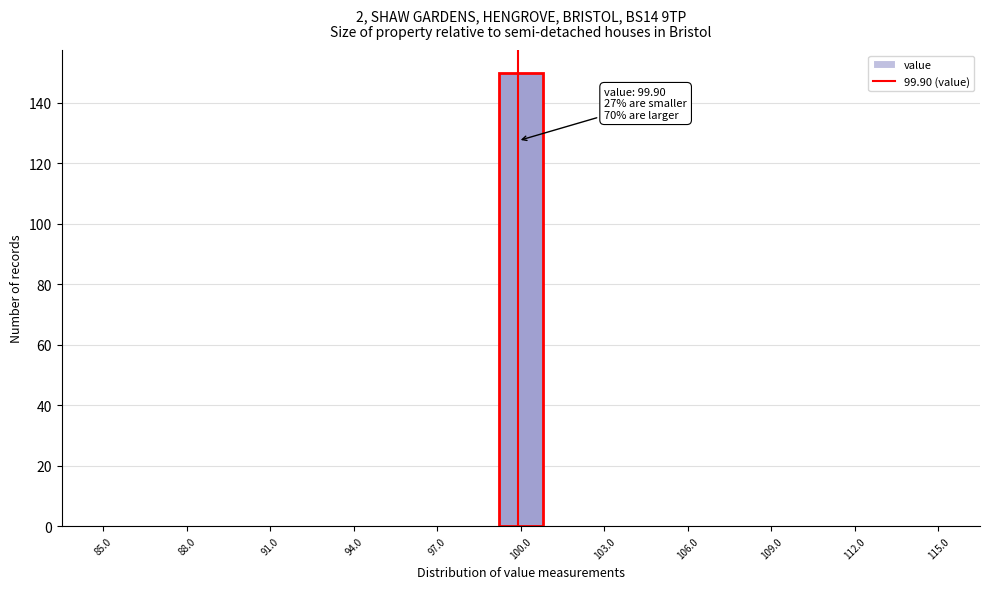

Read against the x-axis, roughly where is the centre of the tallest bar?

100.0